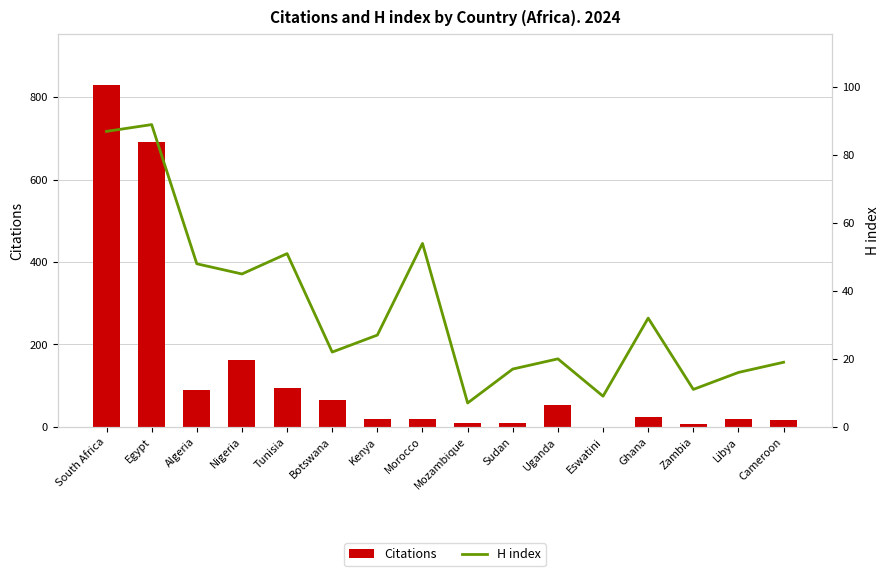

Which series has the widest spread of values?

Citations